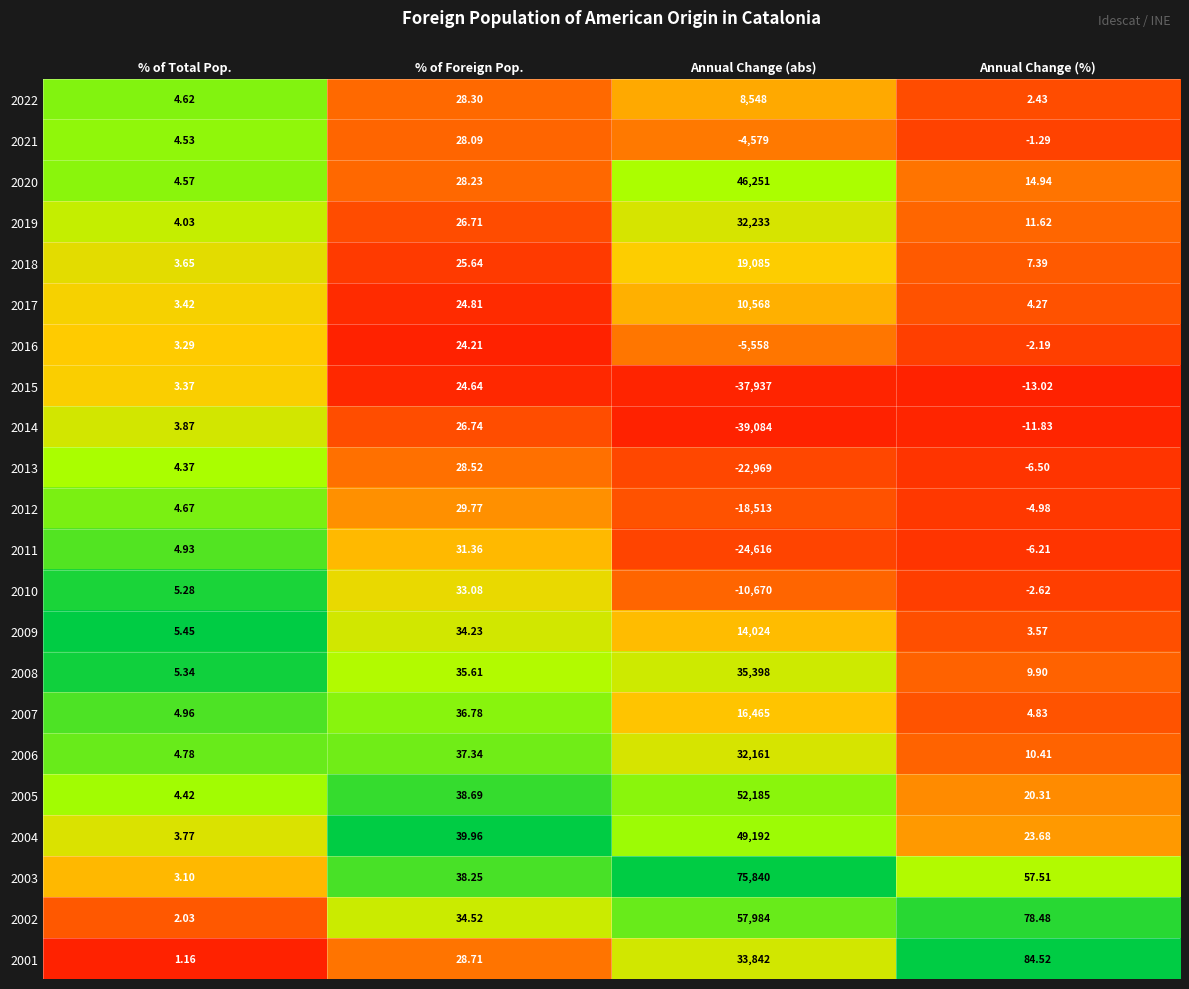

How many distinct data groups are displayed?

22